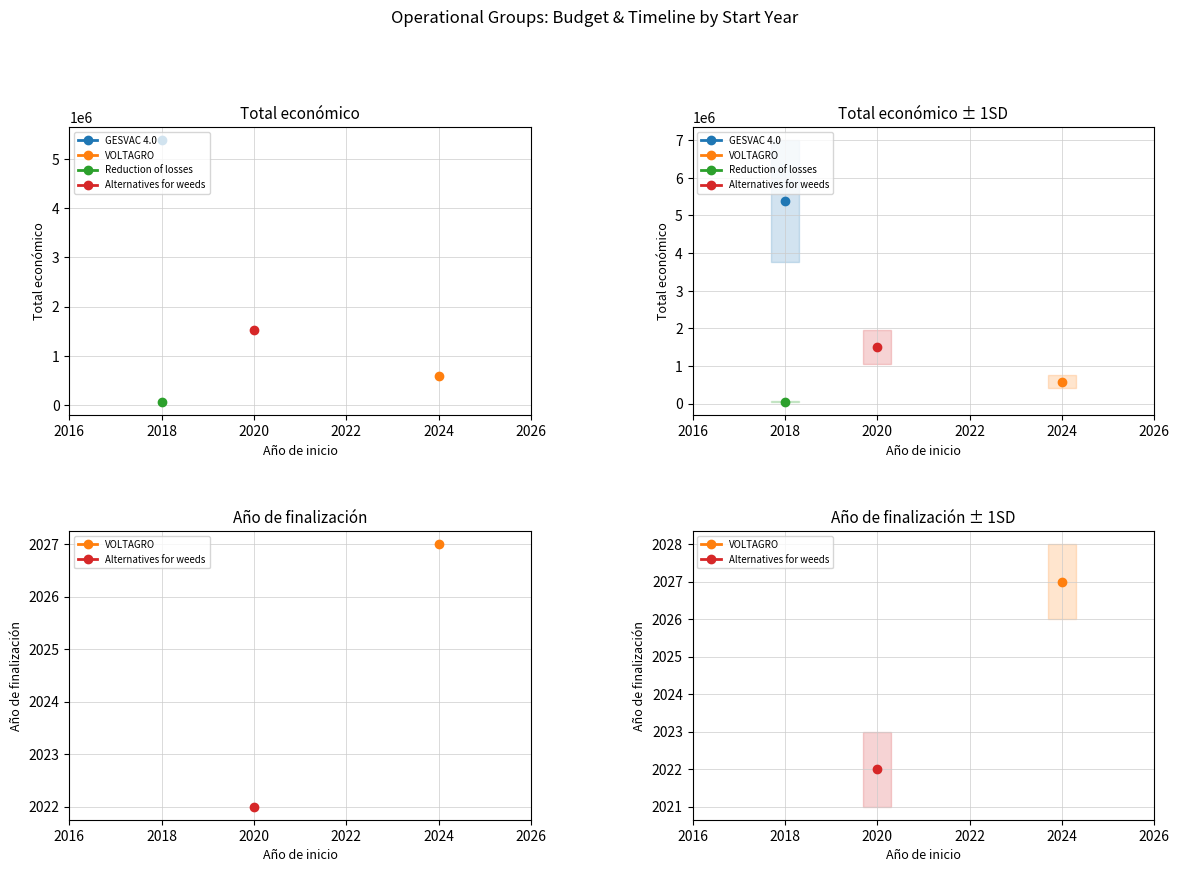

Which category has the highest value across all series?

2018